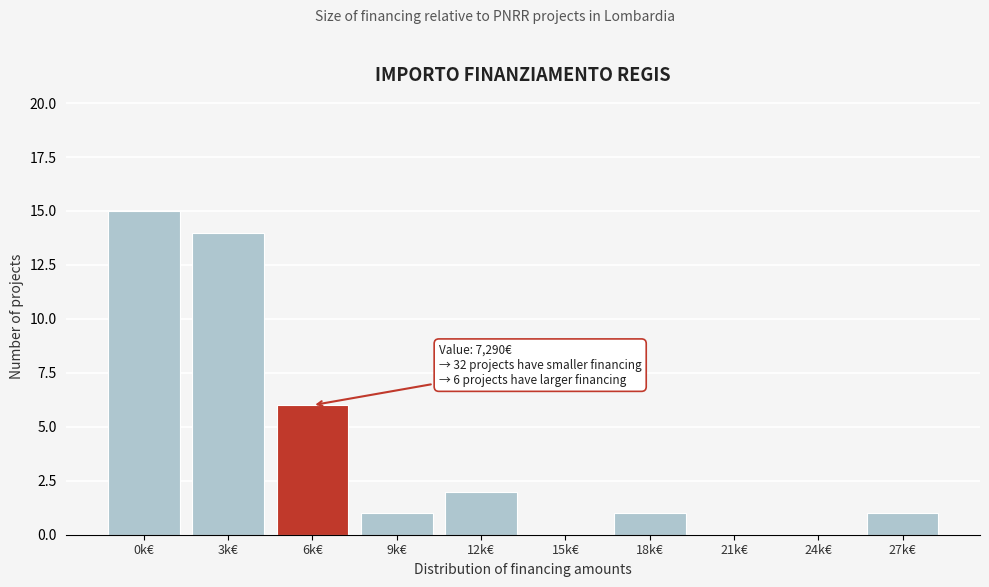

Reading left to right, transcribe all the data shown in this chart.

0k€=15	3k€=14	6k€=6	9k€=1	12k€=2	15k€=0	18k€=1	21k€=0	24k€=0	27k€=1